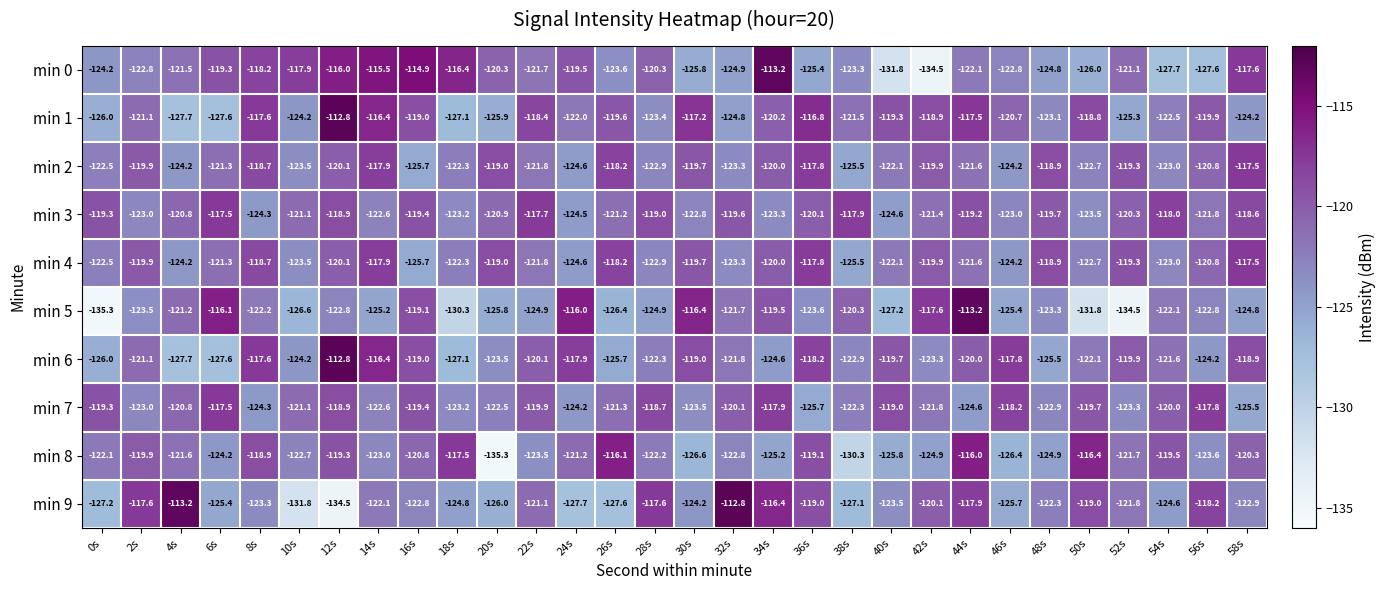

Which series has the widest spread of values?

min 5